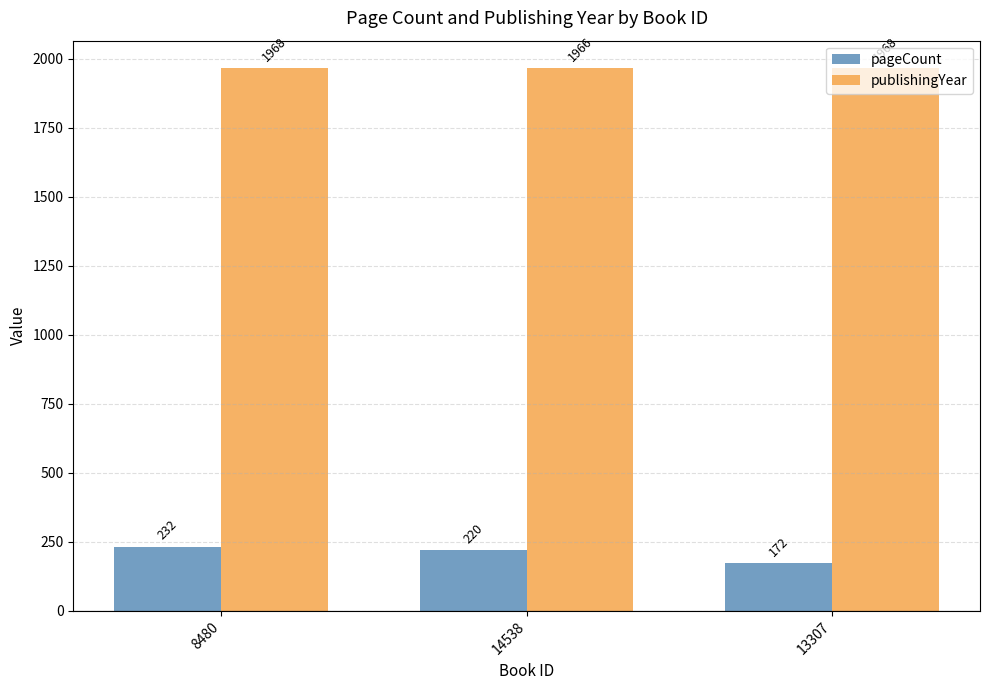

Rank the series at 13307 from highest to lowest value.

publishingYear, pageCount